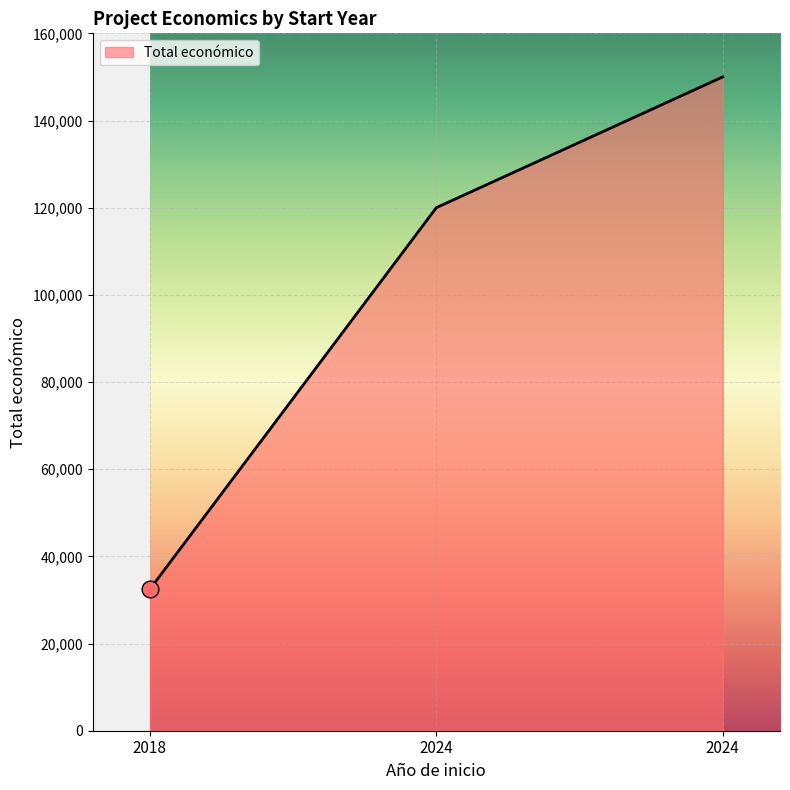

Read the value at 2024.

150000